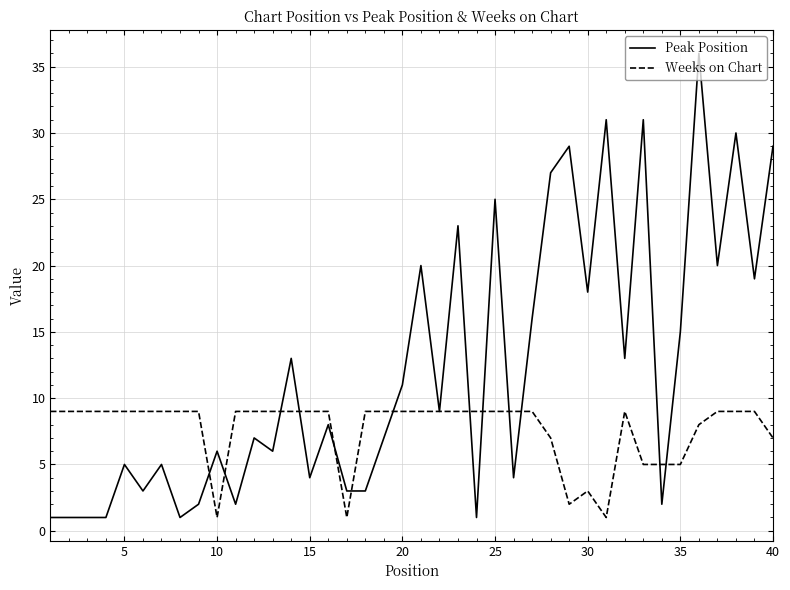

List the series in order of their overall mean, lowest first.

Weeks on Chart, Peak Position